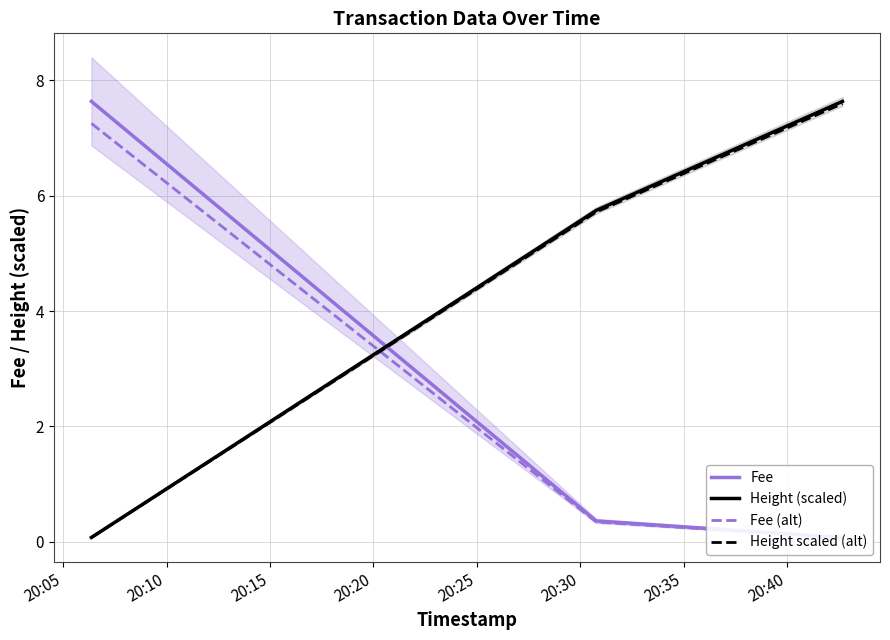

Which has a higher value, 20:10 or 20:05?

20:05